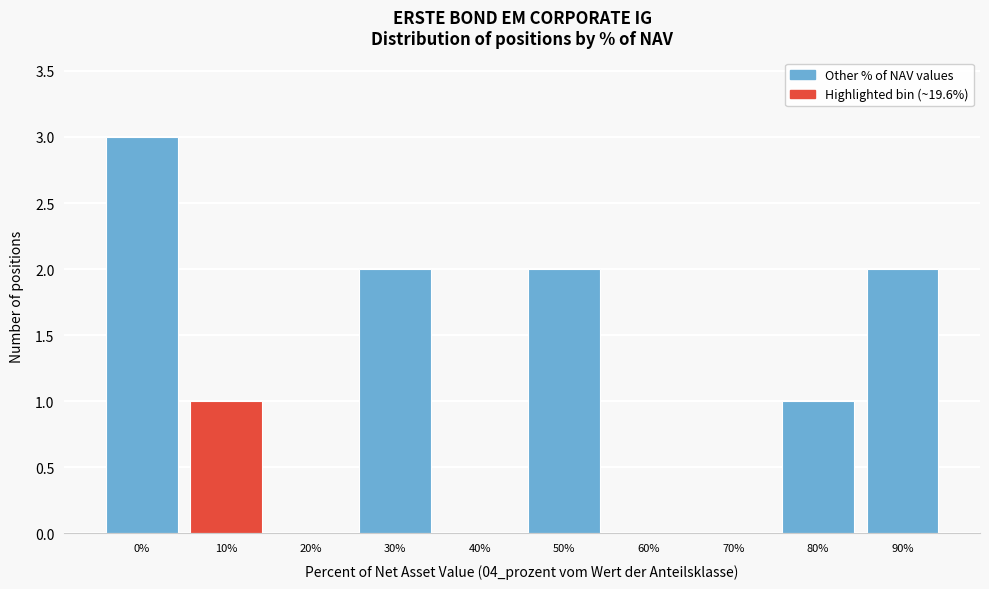

Reading left to right, list all the values displayed in this chart.

0%=3	10%=1	20%=0	30%=2	40%=0	50%=2	60%=0	70%=0	80%=1	90%=2